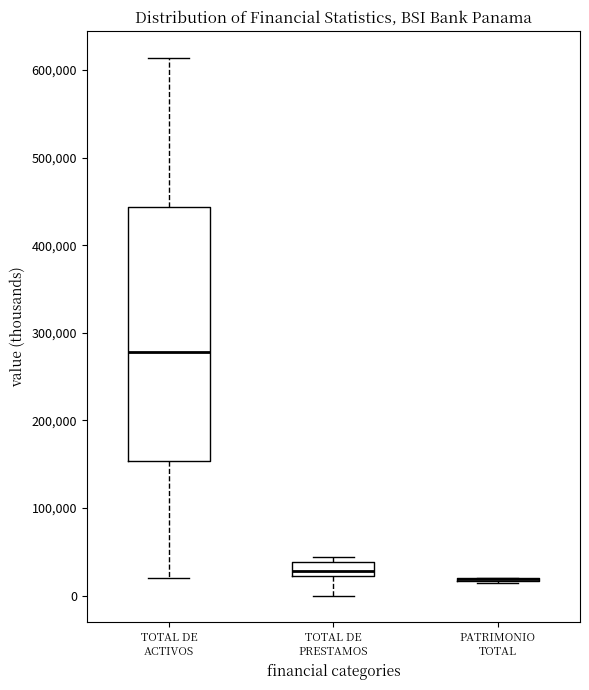

Which box is the tallest, from its lower edge to its upper edge?

TOTAL DE ACTIVOS